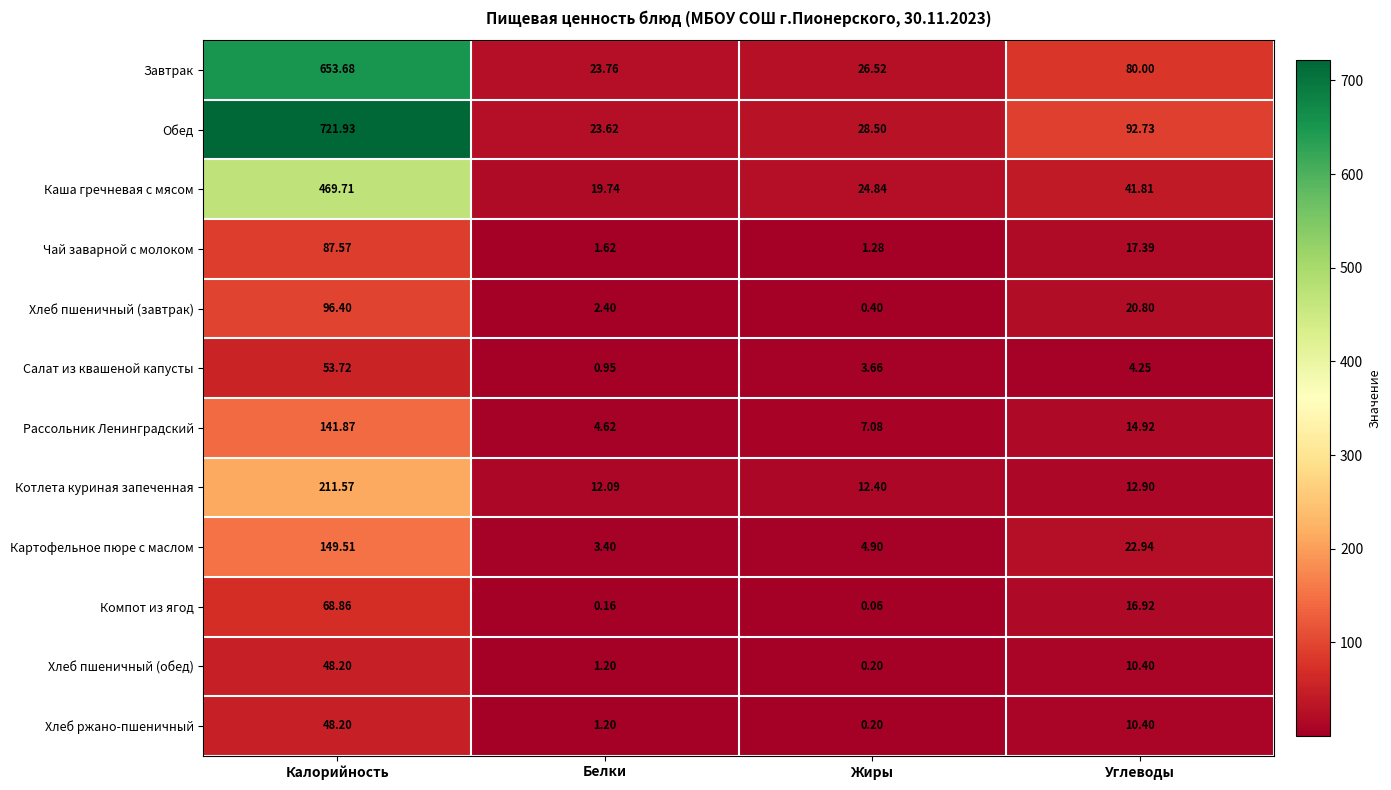

Which series has the widest spread of values?

Обед